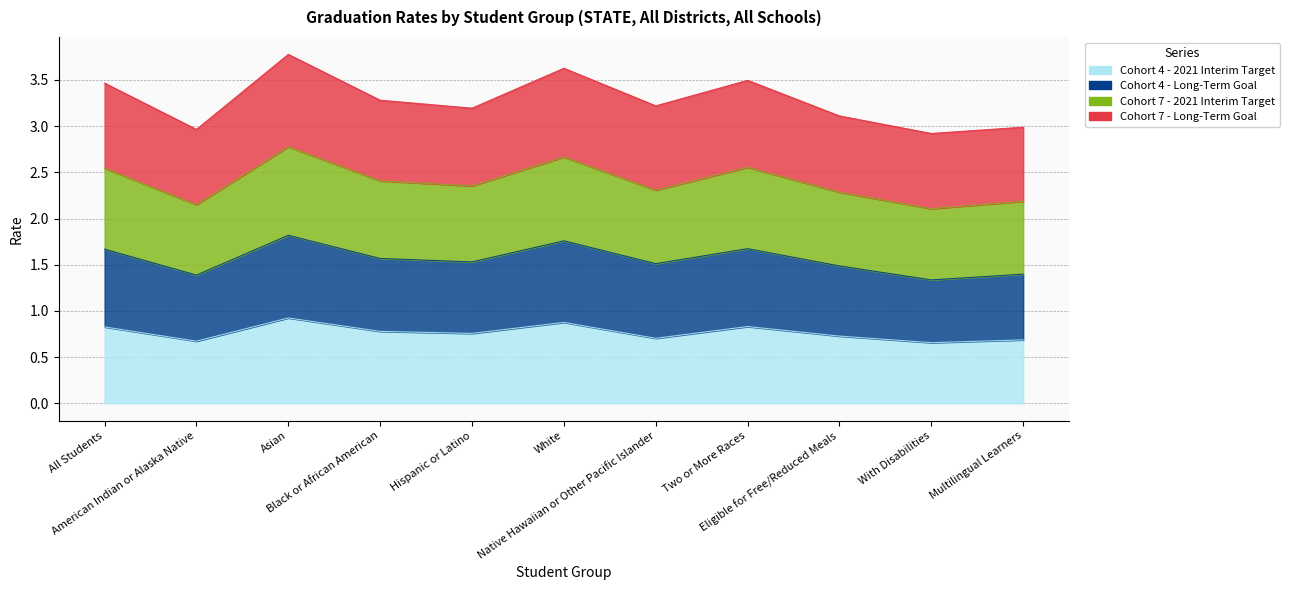

The Cohort 7 - 2021 Interim Target series shows 2.8 at Asian. True or false?

True